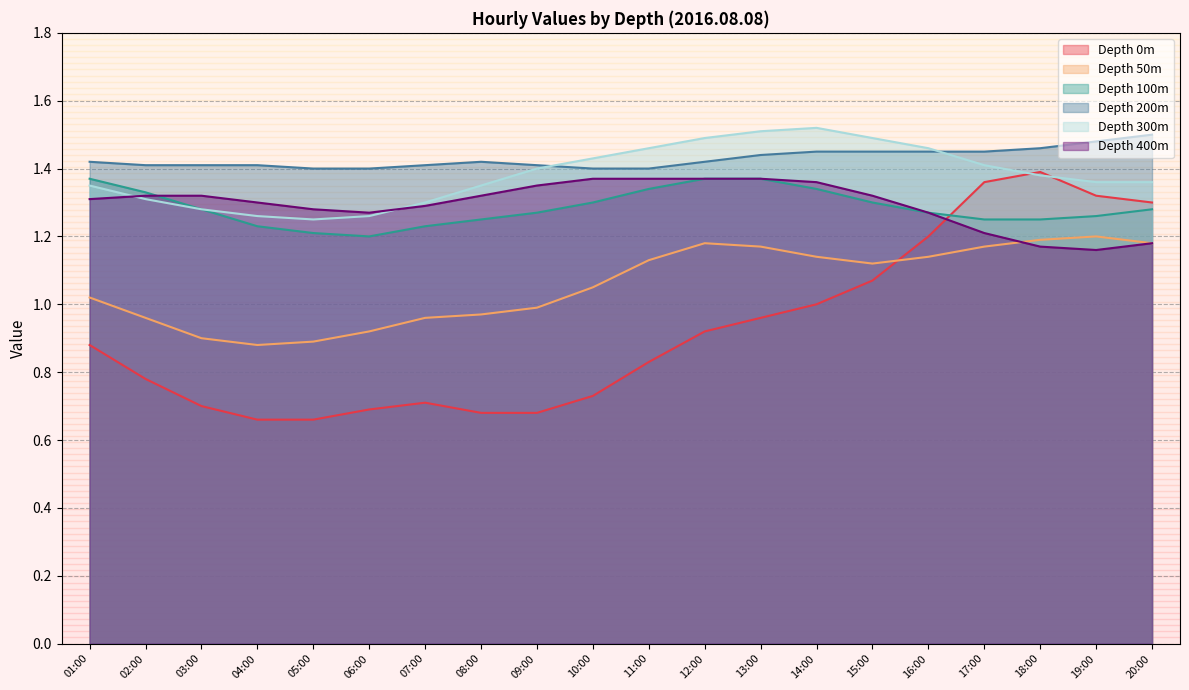

Count the number of categories in the chart.

20